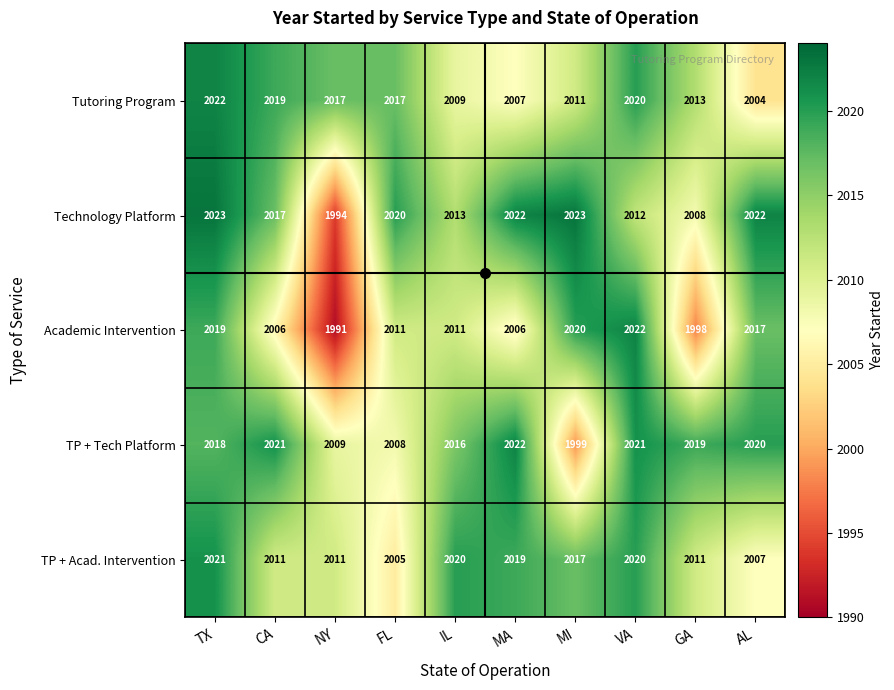

What is the sum of all TP + Tech Platform values?

20153